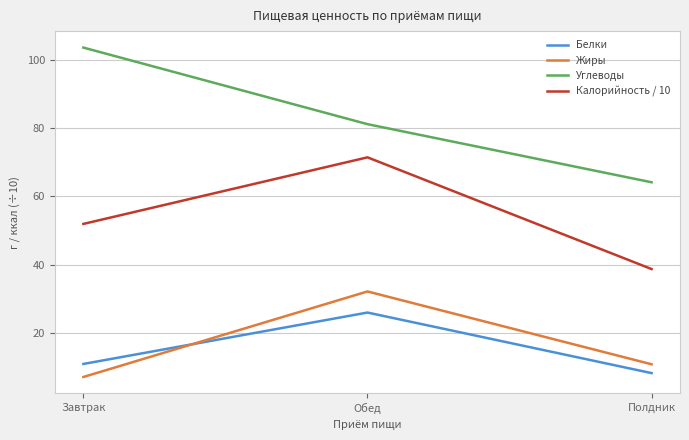

At which category does the chart reach its peak across all series?

Завтрак